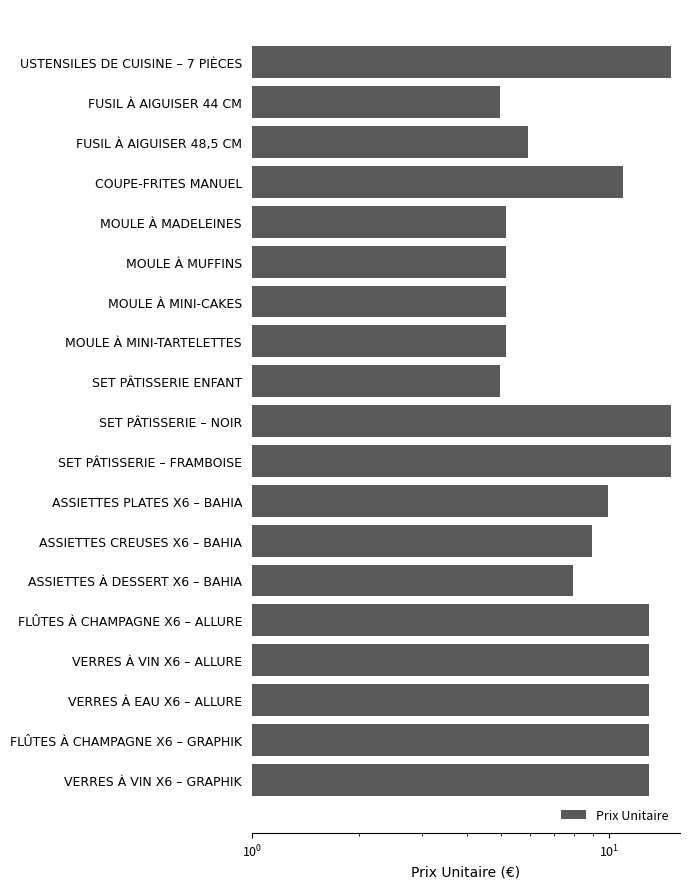

What is the smallest value displayed?

5.0